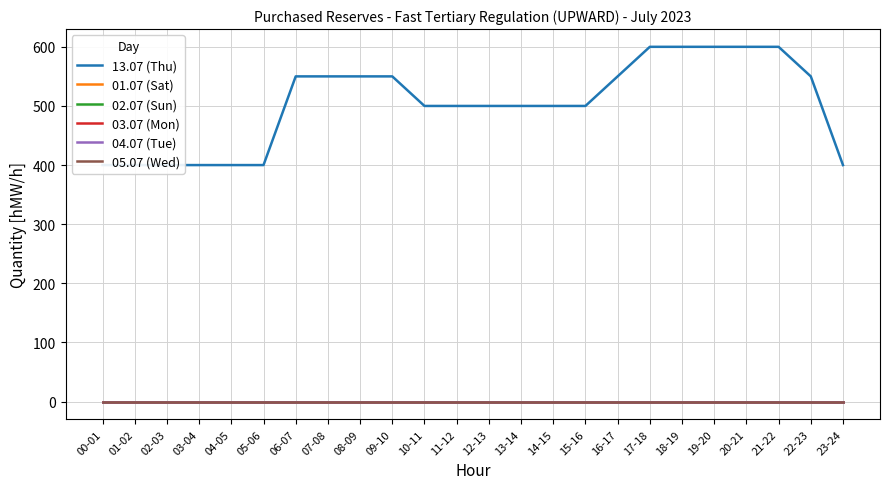

Reading left to right, what are all the values shown in this chart?

13.07 (Thu): 00-01=400	01-02=400	02-03=400	03-04=400	04-05=400	05-06=400	06-07=550	07-08=550	08-09=550	09-10=550	10-11=500	11-12=500	12-13=500	13-14=500	14-15=500	15-16=500	16-17=550	17-18=600	18-19=600	19-20=600	20-21=600	21-22=600	22-23=550	23-24=400
01.07 (Sat): 00-01=0	01-02=0	02-03=0	03-04=0	04-05=0	05-06=0	06-07=0	07-08=0	08-09=0	09-10=0	10-11=0	11-12=0	12-13=0	13-14=0	14-15=0	15-16=0	16-17=0	17-18=0	18-19=0	19-20=0	20-21=0	21-22=0	22-23=0	23-24=0
02.07 (Sun): 00-01=0	01-02=0	02-03=0	03-04=0	04-05=0	05-06=0	06-07=0	07-08=0	08-09=0	09-10=0	10-11=0	11-12=0	12-13=0	13-14=0	14-15=0	15-16=0	16-17=0	17-18=0	18-19=0	19-20=0	20-21=0	21-22=0	22-23=0	23-24=0
03.07 (Mon): 00-01=0	01-02=0	02-03=0	03-04=0	04-05=0	05-06=0	06-07=0	07-08=0	08-09=0	09-10=0	10-11=0	11-12=0	12-13=0	13-14=0	14-15=0	15-16=0	16-17=0	17-18=0	18-19=0	19-20=0	20-21=0	21-22=0	22-23=0	23-24=0
04.07 (Tue): 00-01=0	01-02=0	02-03=0	03-04=0	04-05=0	05-06=0	06-07=0	07-08=0	08-09=0	09-10=0	10-11=0	11-12=0	12-13=0	13-14=0	14-15=0	15-16=0	16-17=0	17-18=0	18-19=0	19-20=0	20-21=0	21-22=0	22-23=0	23-24=0
05.07 (Wed): 00-01=0	01-02=0	02-03=0	03-04=0	04-05=0	05-06=0	06-07=0	07-08=0	08-09=0	09-10=0	10-11=0	11-12=0	12-13=0	13-14=0	14-15=0	15-16=0	16-17=0	17-18=0	18-19=0	19-20=0	20-21=0	21-22=0	22-23=0	23-24=0